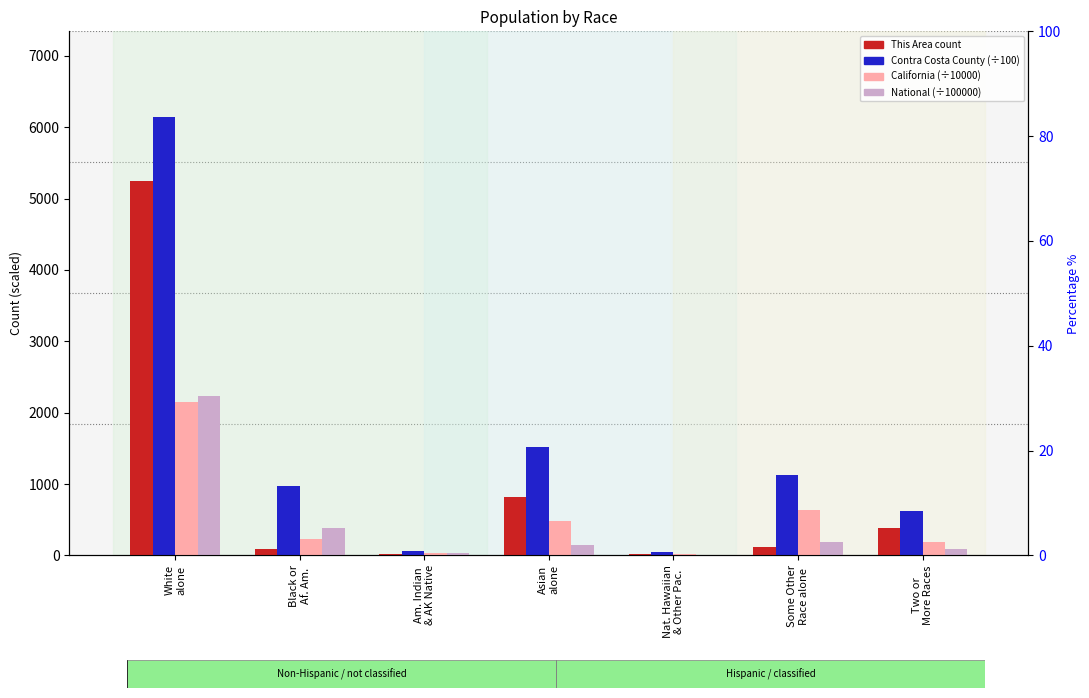

Which series has the largest total across all categories?

Contra Costa County